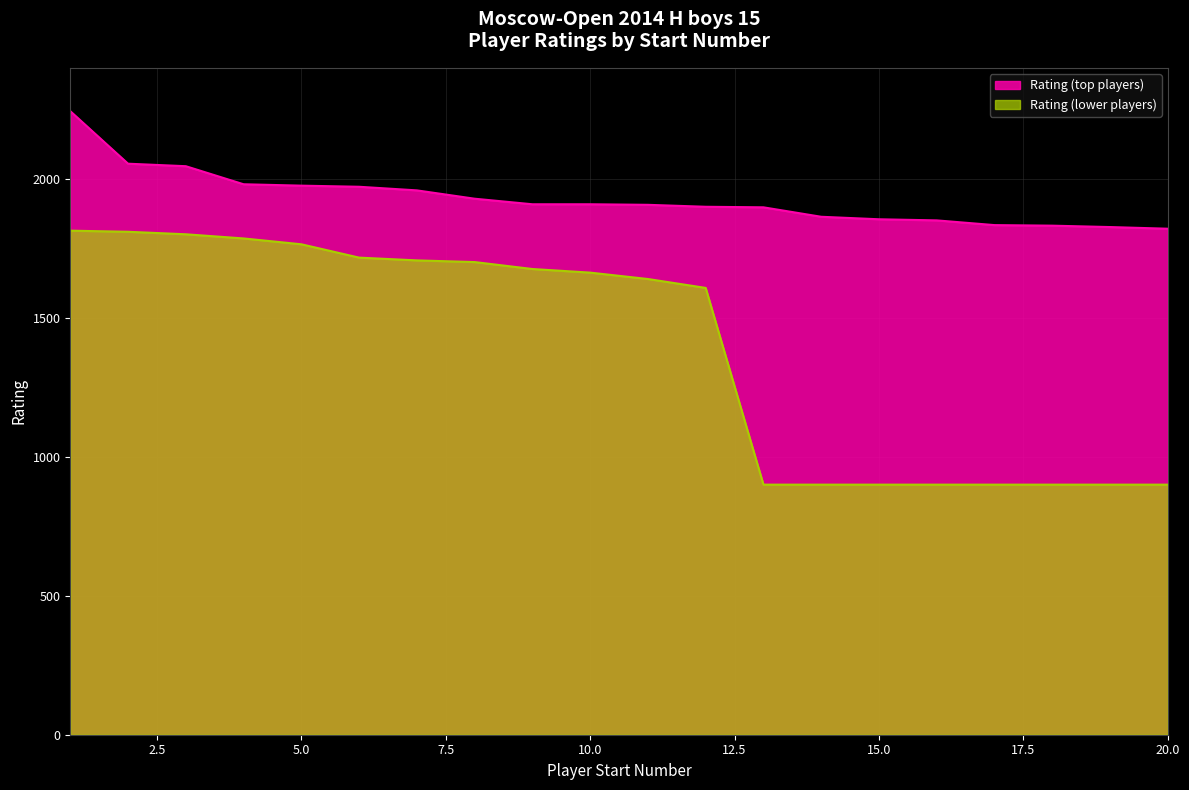

The Rating (lower players) series shows 534 at 14. True or false?

False